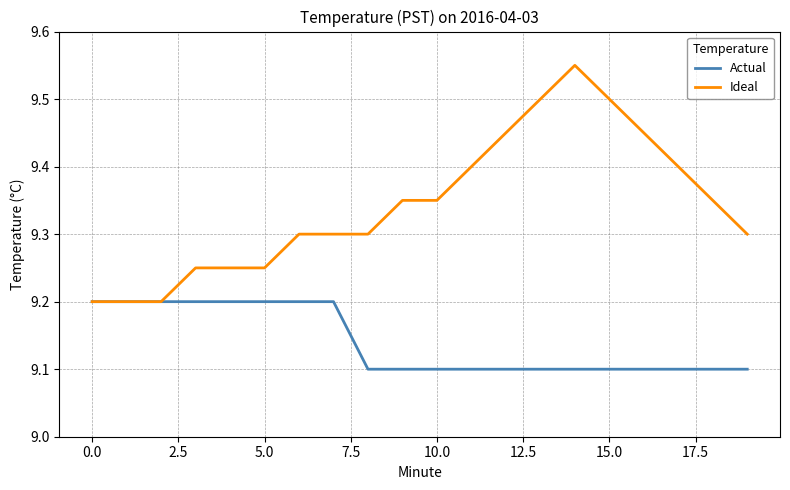

Which series has the widest spread of values?

Ideal